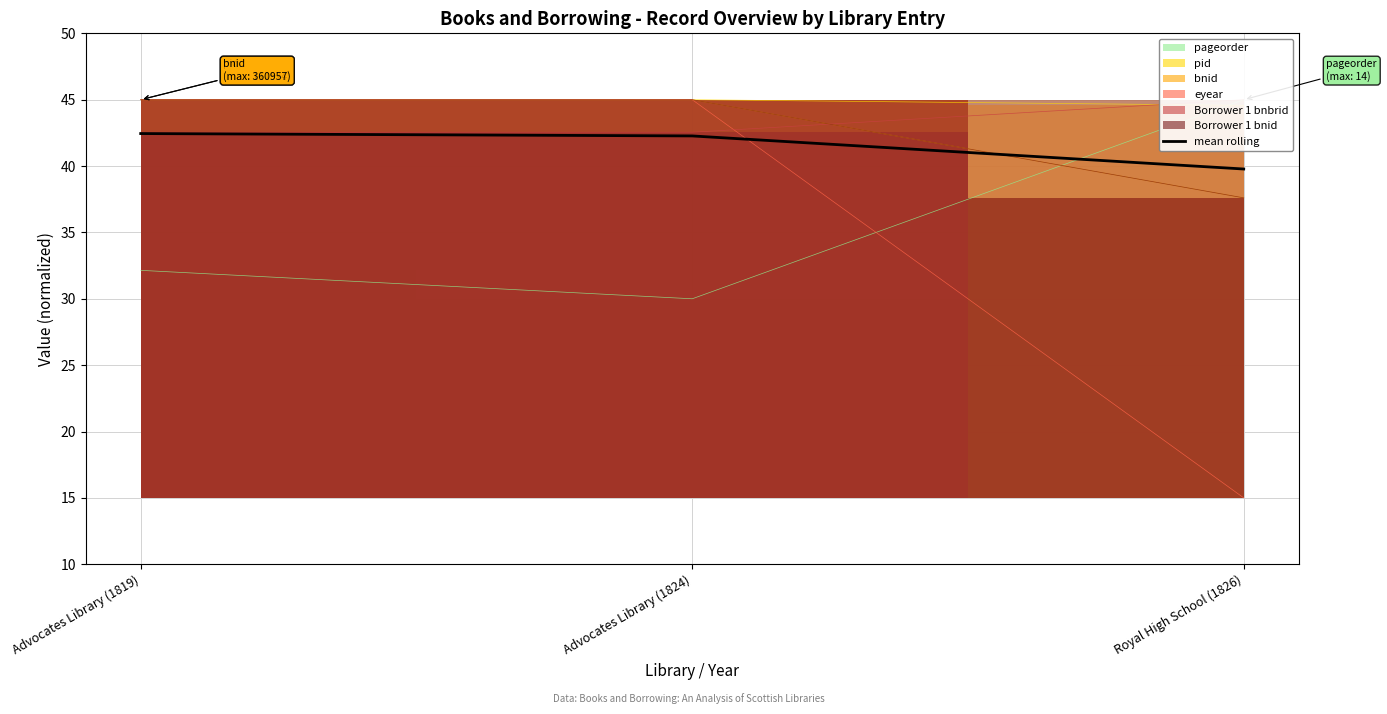

What is the label of the 3rd point from the left?

Royal High School (1826)